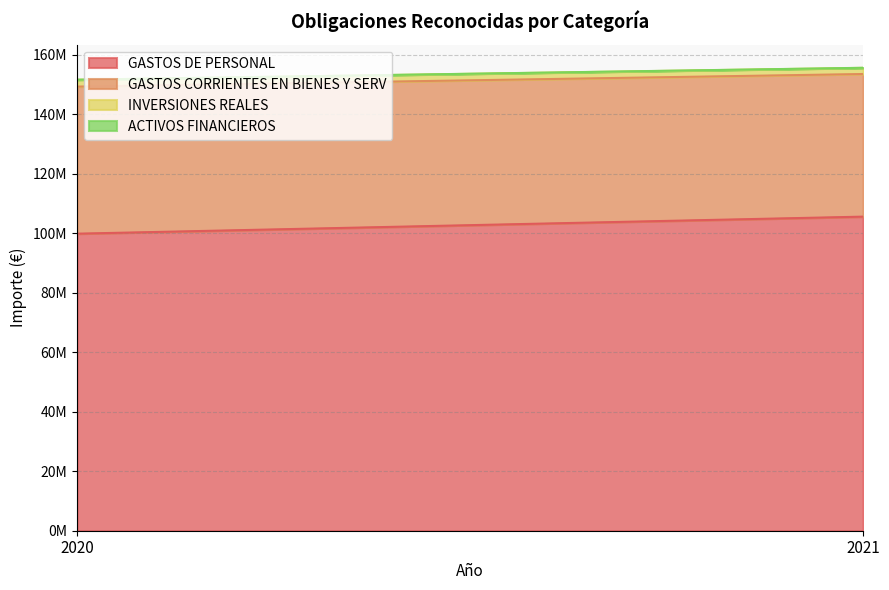

What is the value of the GASTOS DE PERSONAL point at the 2nd from the left?

105558031.0